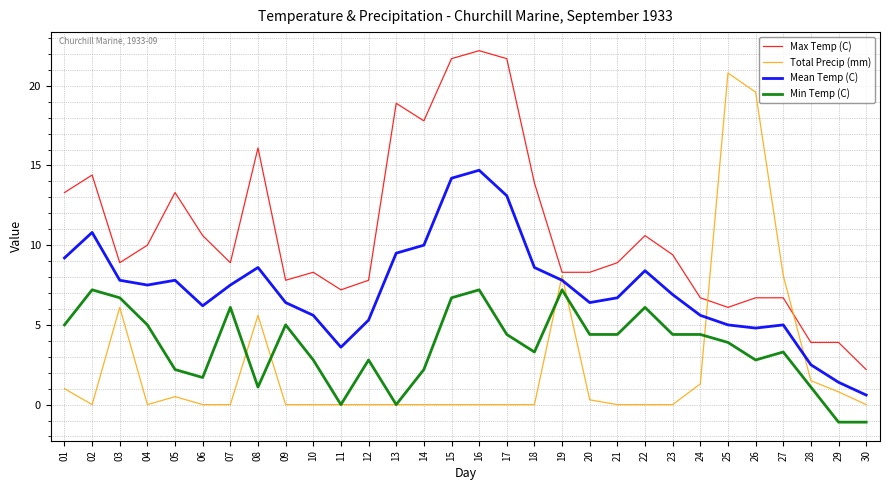

Is it true that Mean Temp (C) equals 2.5 at 28?

True